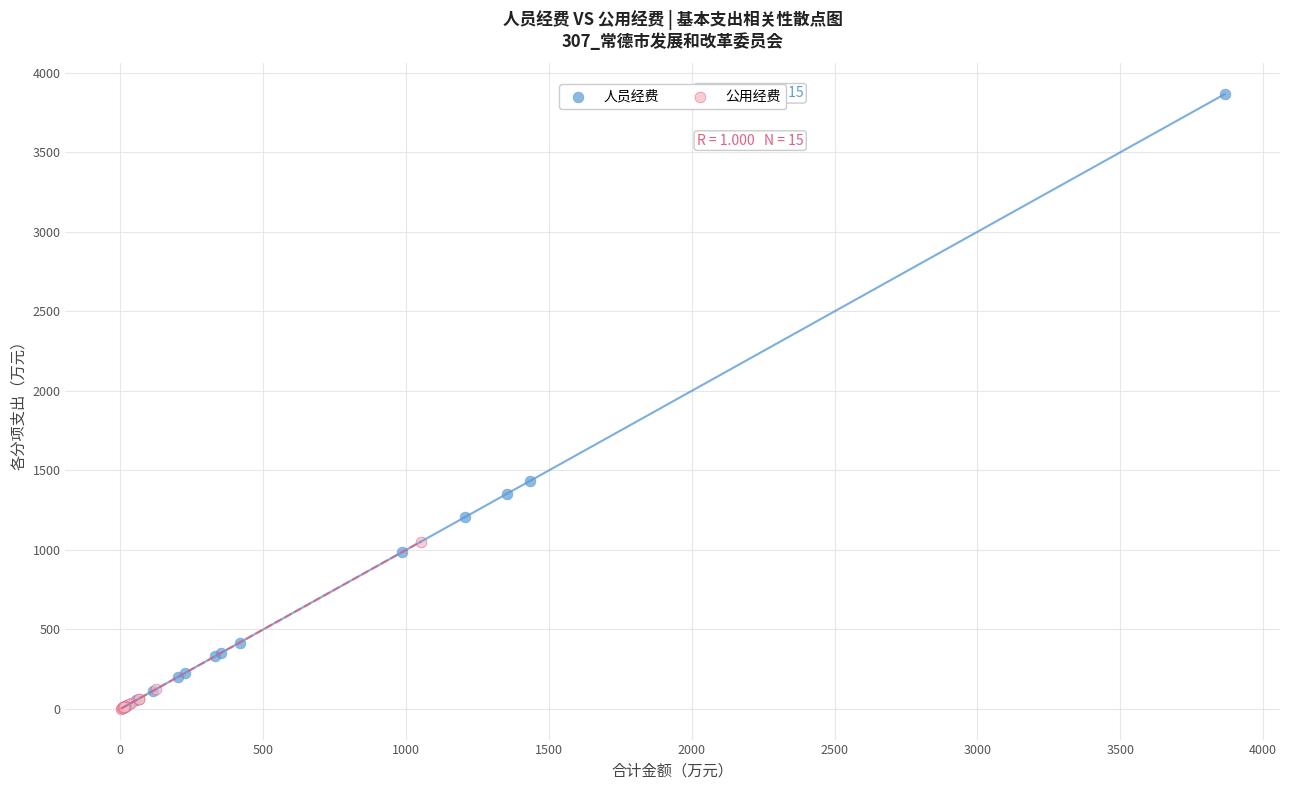

Which series contains the highest Y value?

人员经费